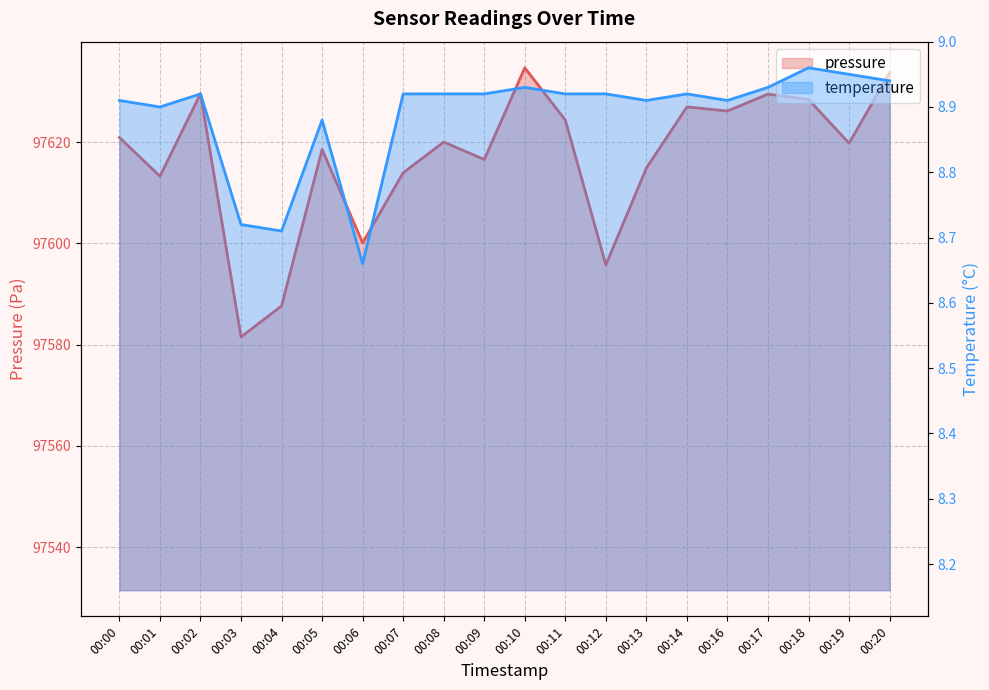

List the series in order of their overall mean, highest first.

pressure, temperature